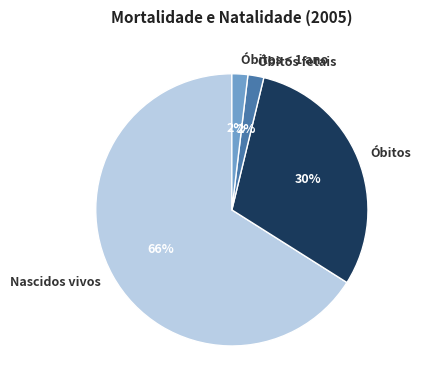

How many slices are in this pie chart?

4